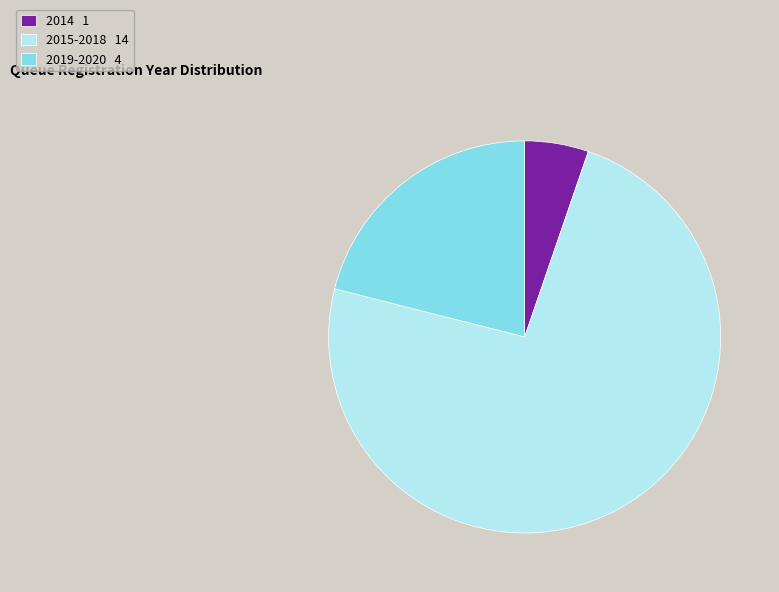

Do 2014 1 and 2015-2018 14 together represent more than half of the pie?

Yes